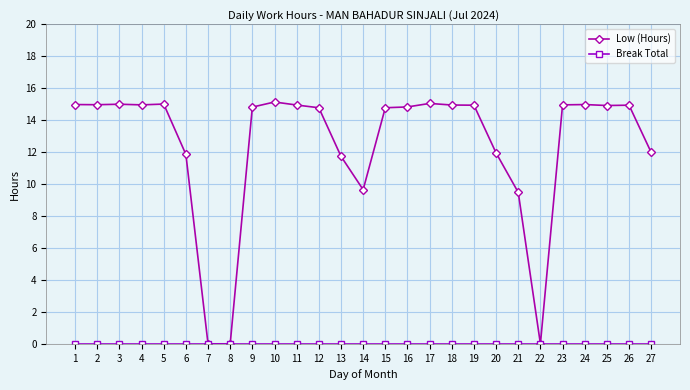

At how many categories does at least one series exceed 1?

24